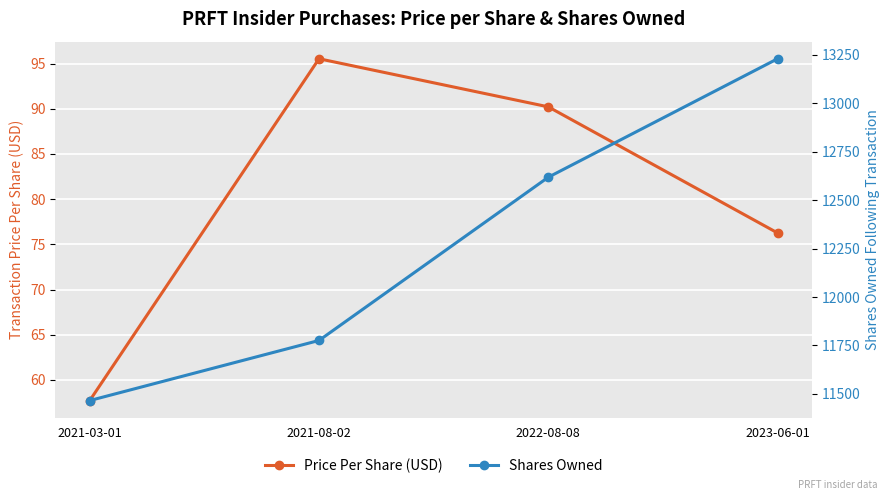

At which label does Shares Owned first exceed 12618?

2023-06-01